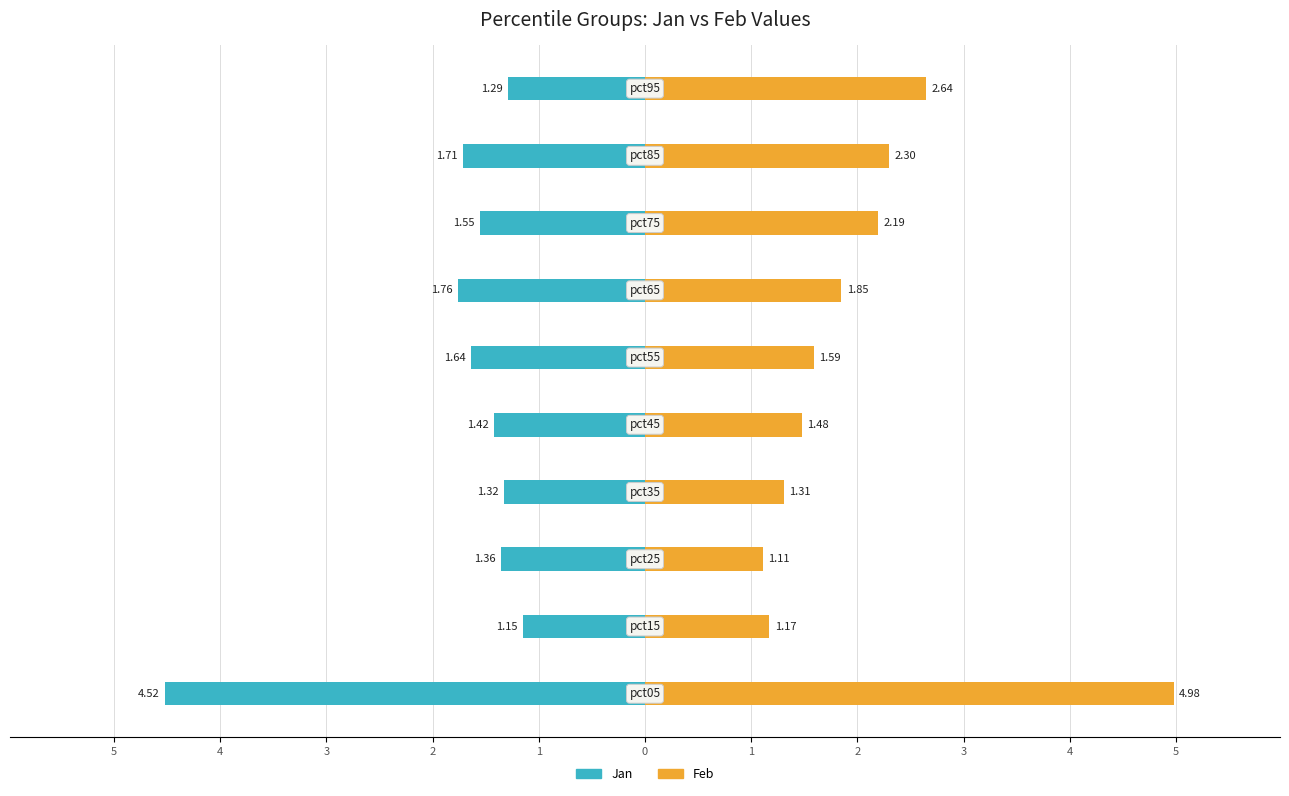

What is the greatest value displayed?

5.0